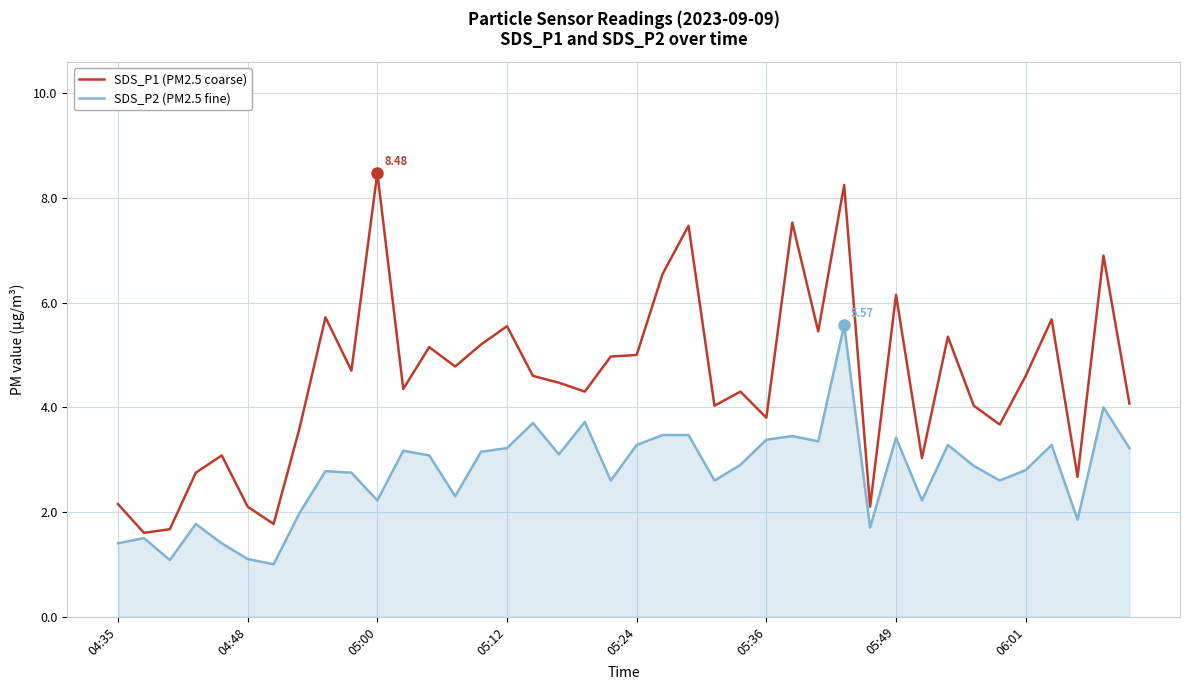

What are all the series names shown in the legend?

SDS_P1 (PM2.5 coarse), SDS_P2 (PM2.5 fine)